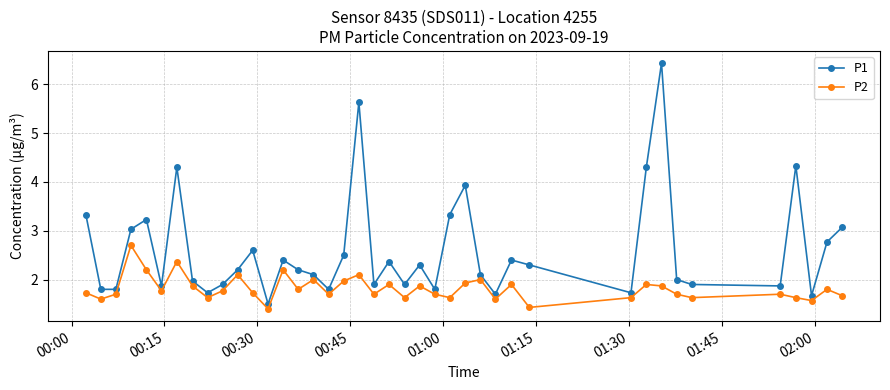

Which series has the largest range (max minus min)?

P1